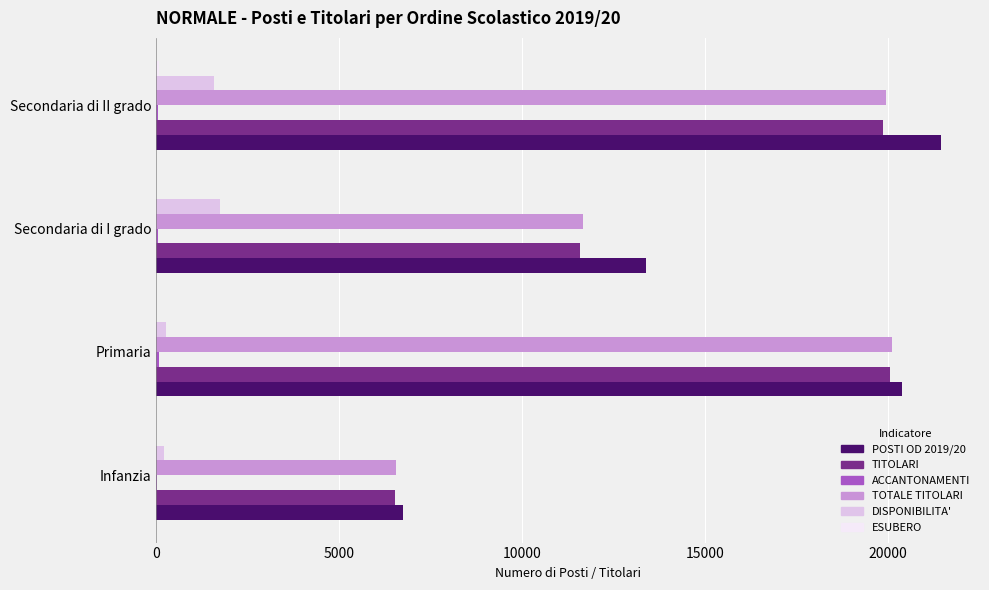

The value of TOTALE TITOLARI at Secondaria di II grado is 19947. True or false?

True